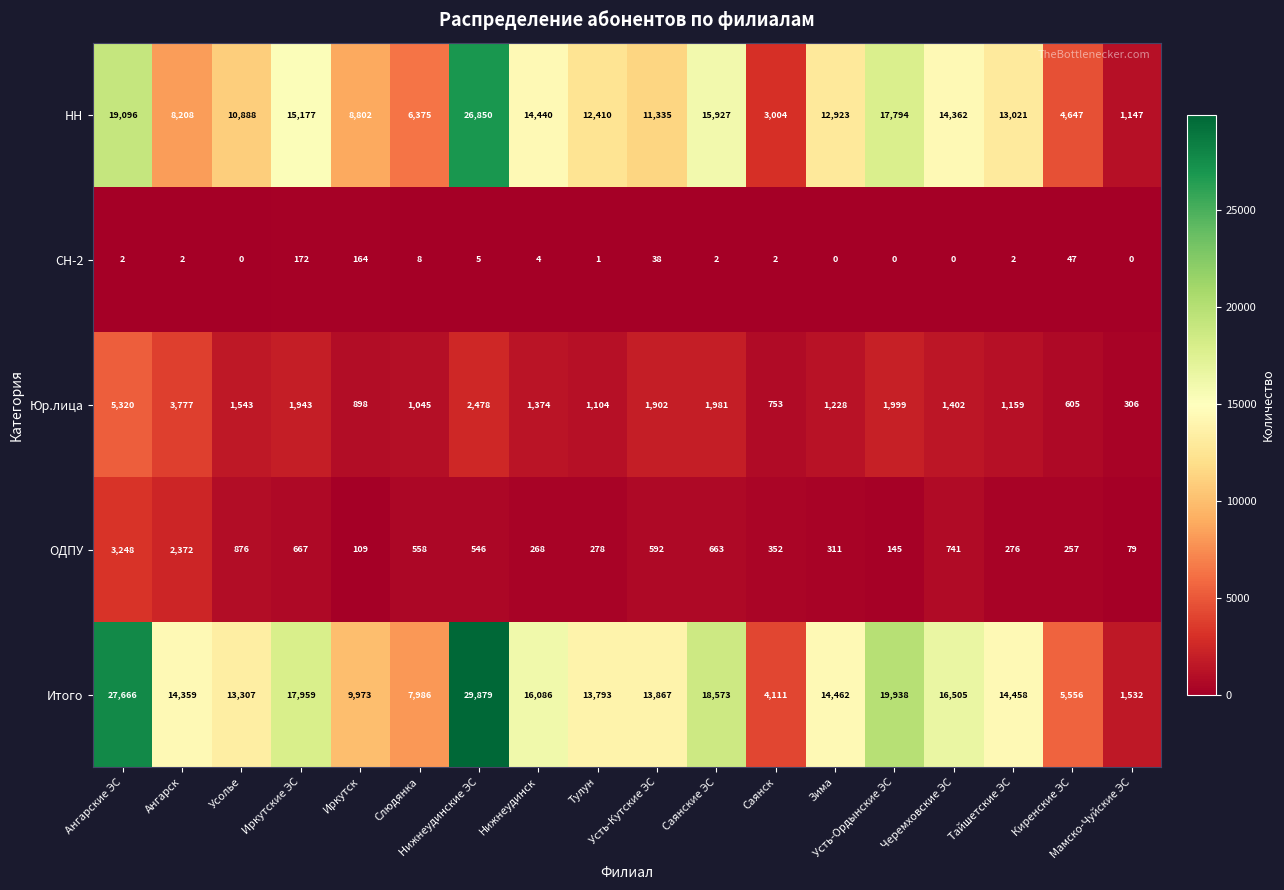

What is the maximum value for НН?

26850